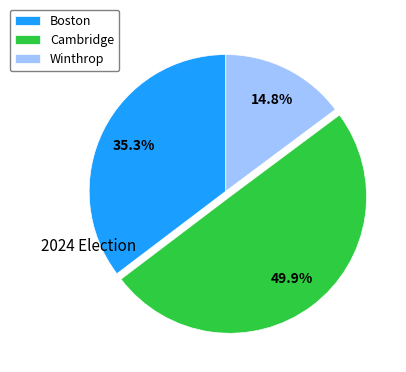

How many segments does this pie chart have?

3